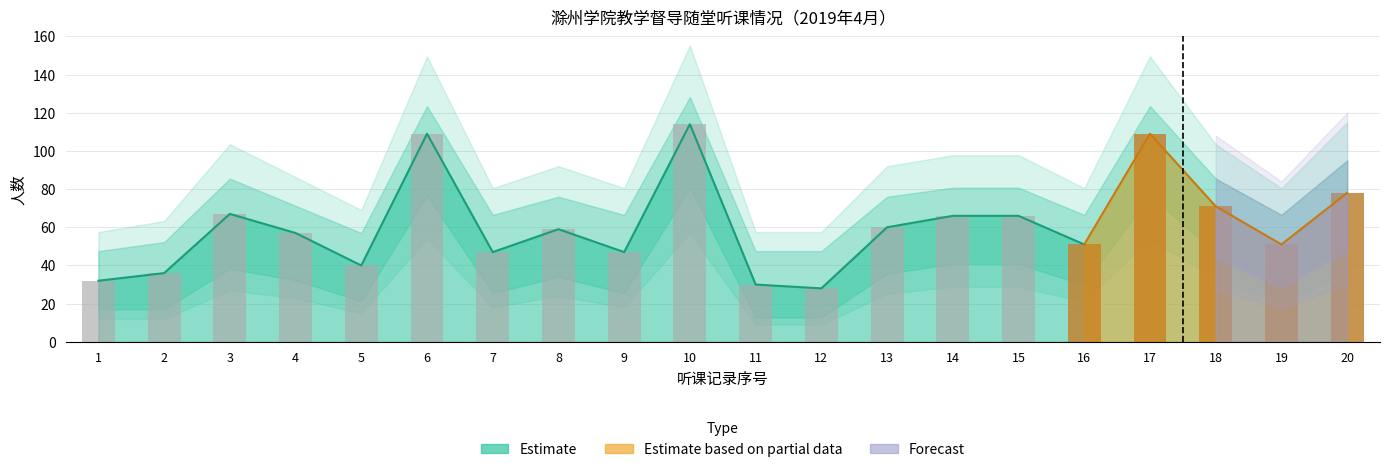

Which has a higher value, 16 or 14?

14